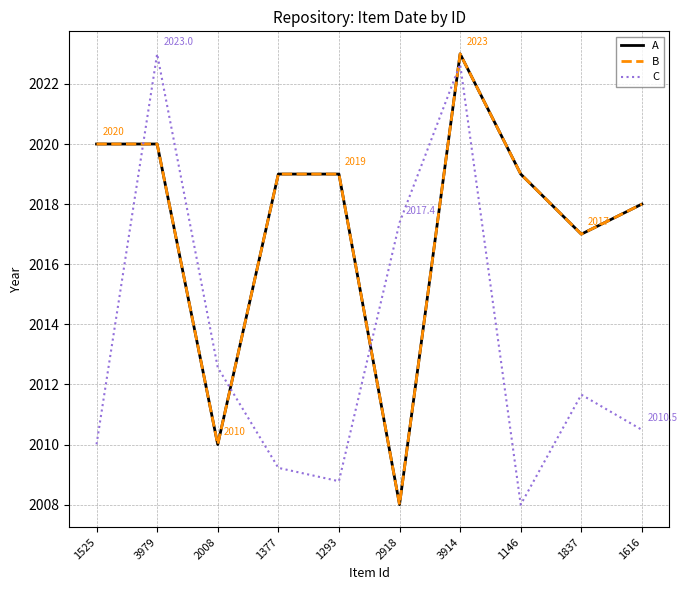

What is the sum of all C values?

20133.8